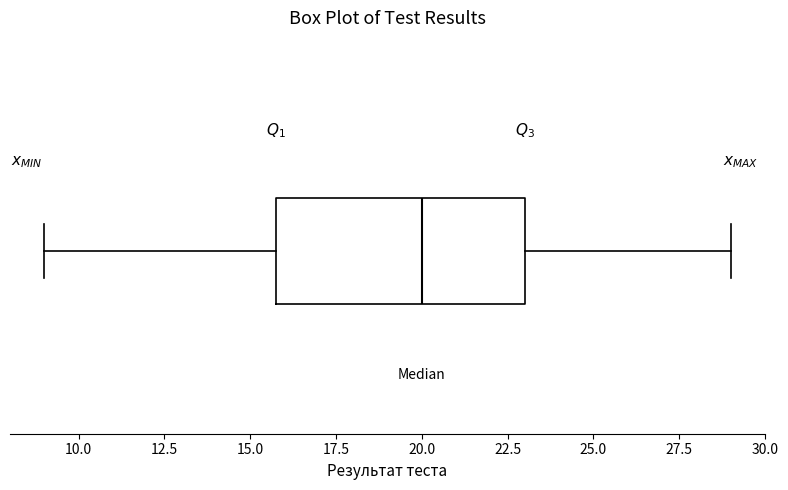

Transcribe this box plot: give where the median line is, the range the box spans, and where the two whiskers end, as read against the x-axis. The values are not printed on the chart, so give them approximately, as read against the axis.

median 20, box 16 to 23, whiskers 9 to 29